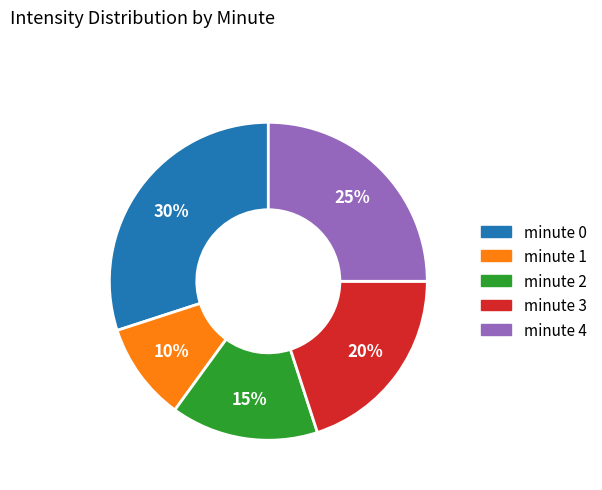

What is the smallest slice in the pie chart?

minute 1